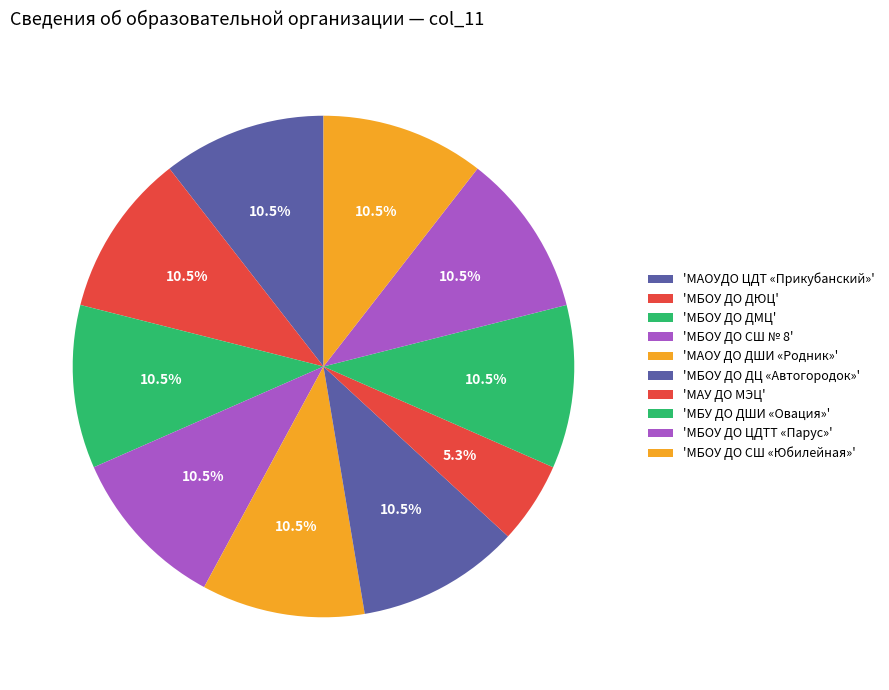

How many slices are in this pie chart?

10